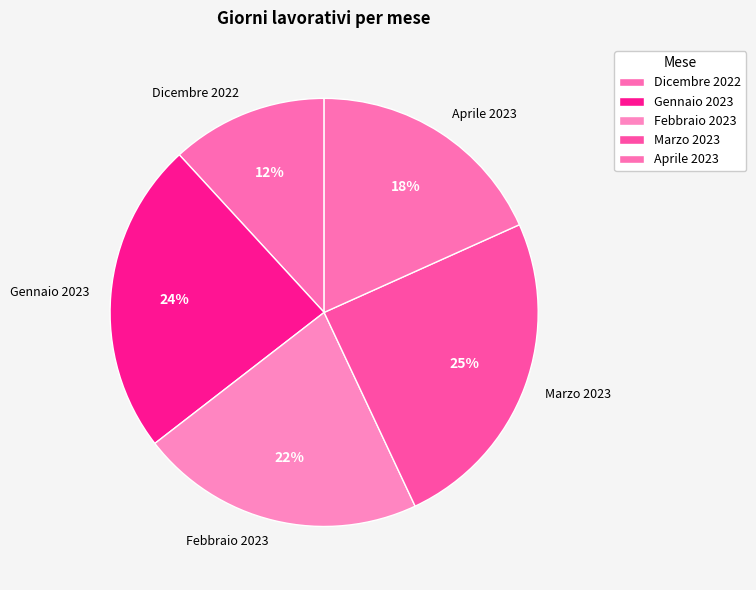

Rank the categories by value from lowest to highest.

Dicembre 2022, Aprile 2023, Febbraio 2023, Gennaio 2023, Marzo 2023